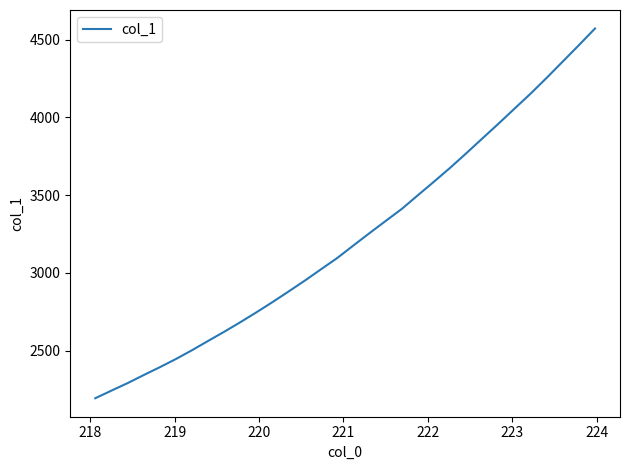

Is this an area chart (filled region under the line)?

No